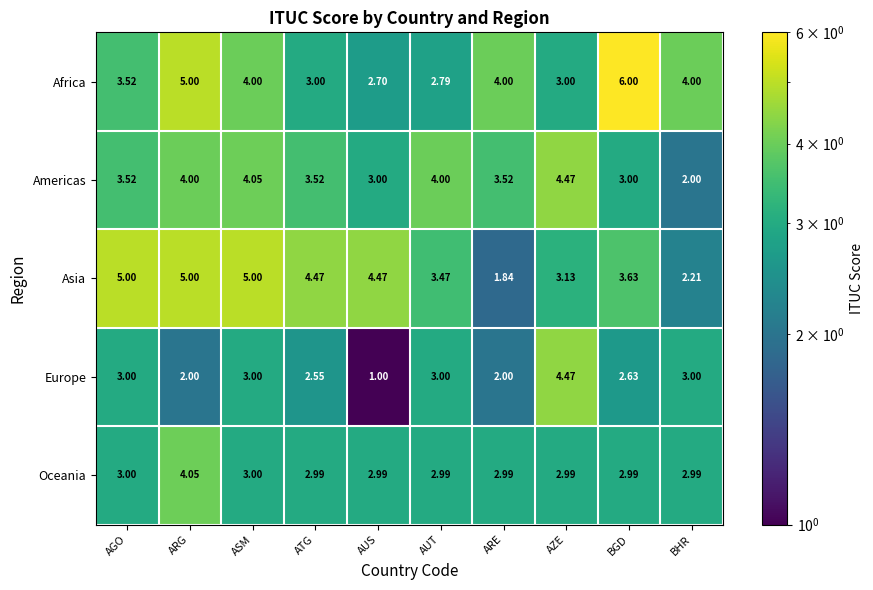

Which category has the highest value across all series?

BGD